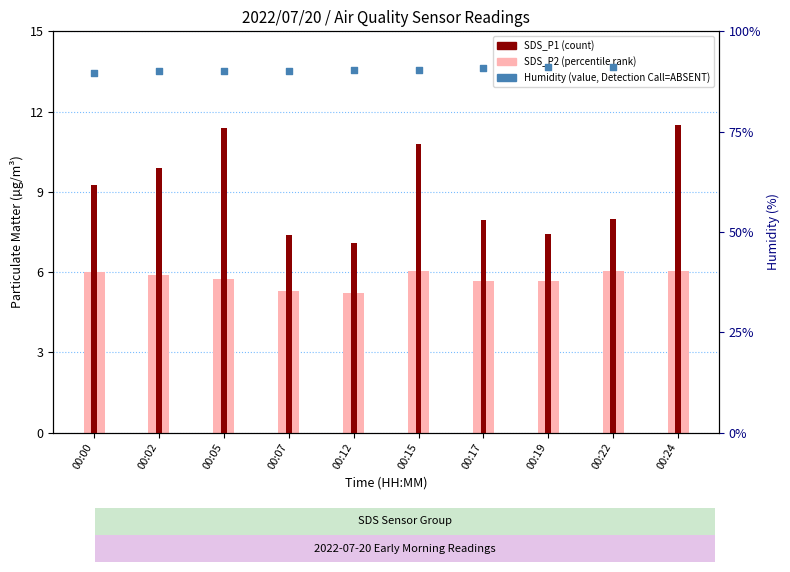

Which series has the largest total across all categories?

SDS_P1